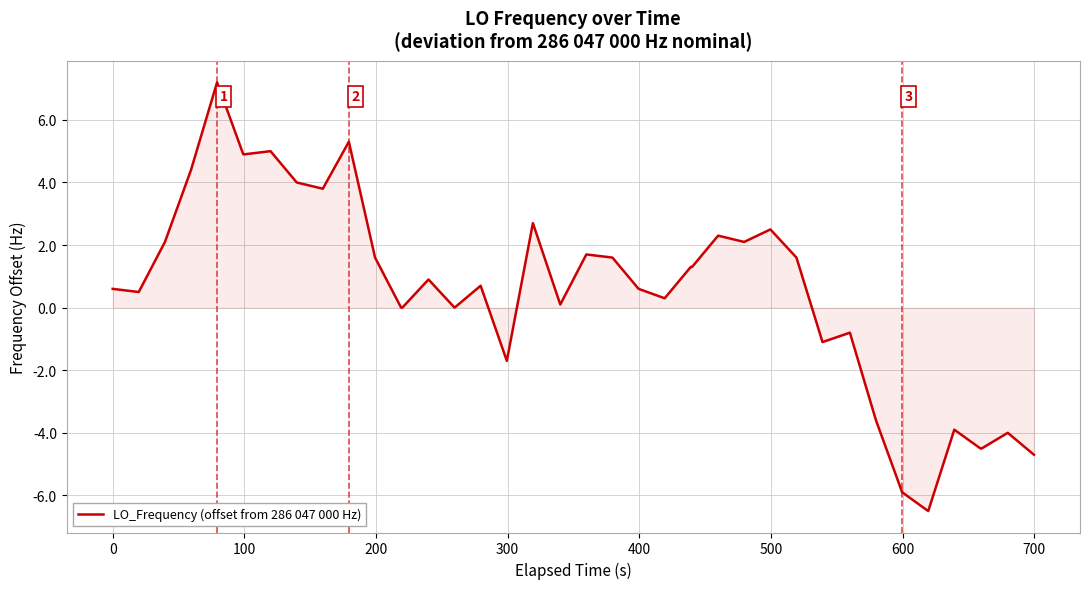

What is the greatest value displayed?

7.2